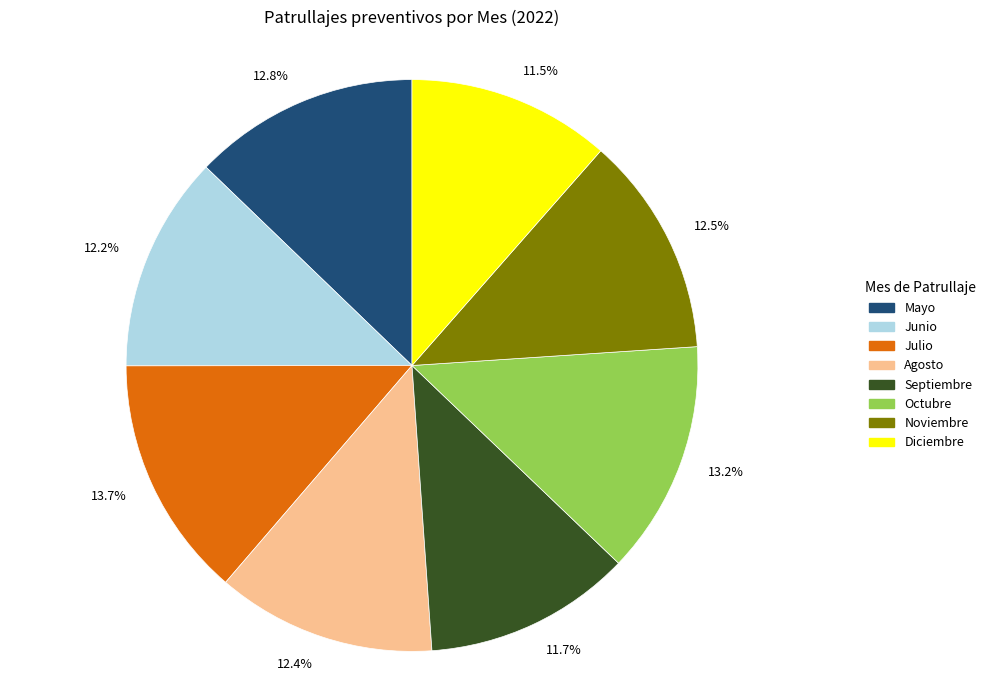

Approximately how many times larger is the value at Junio compared to Agosto?

1.0